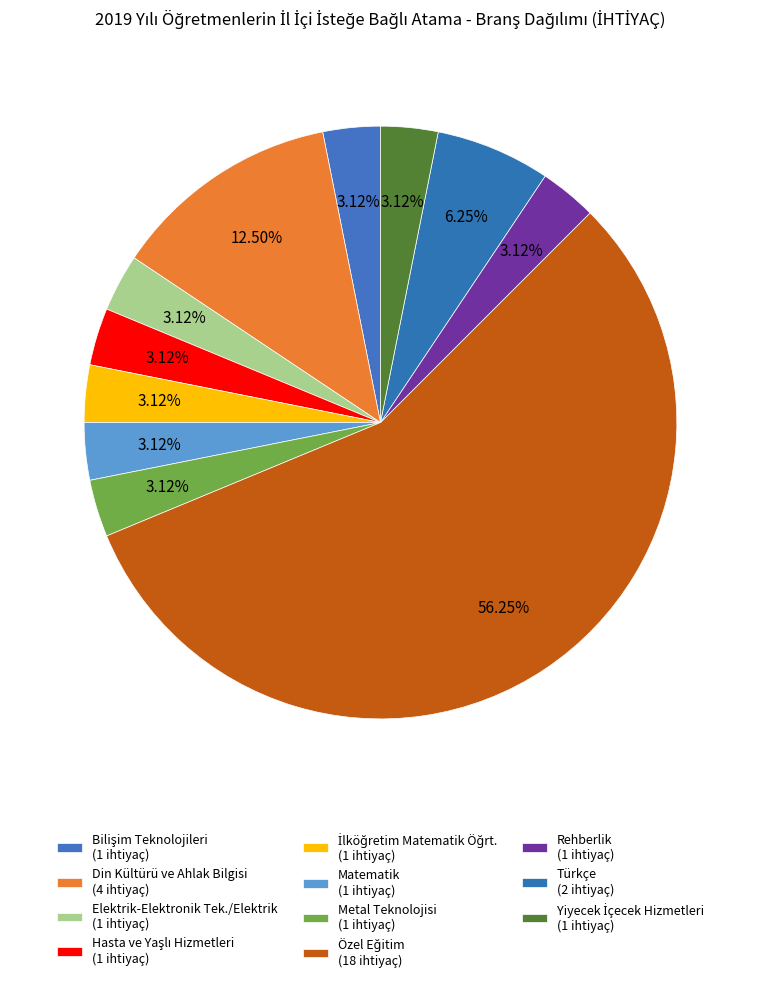

How many slices are in this pie chart?

11